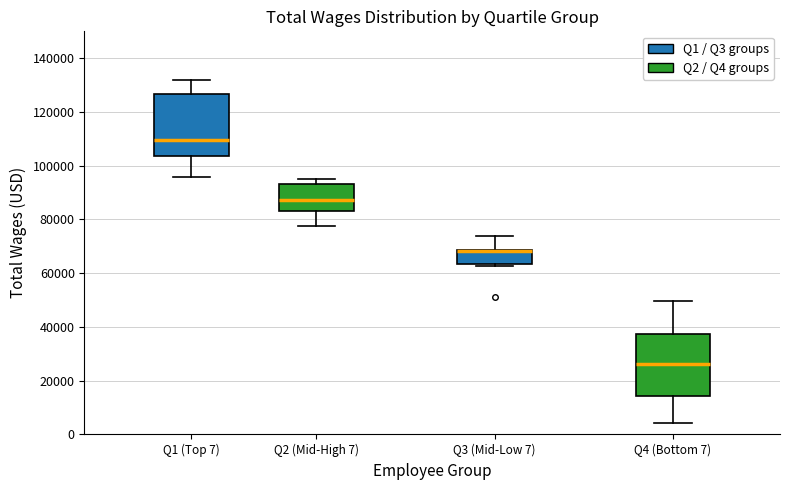

Reading left to right, transcribe this box plot: for each box, give where its median line is, the range the box spans, and where its two whiskers end, as read against the y-axis. The values are not printed on the chart, so give them approximately, as read against the axis.

Q1 (Top 7): median 110000, box 104000 to 126000, whiskers 96000 to 132000
Q2 (Mid-High 7): median 88000, box 84000 to 94000, whiskers 78000 to 96000
Q3 (Mid-Low 7): median 68000 (drawn on the box's upper edge), box 64000 to 68000, whiskers 62000 to 74000
Q4 (Bottom 7): median 26000, box 14000 to 38000, whiskers 4000 to 50000